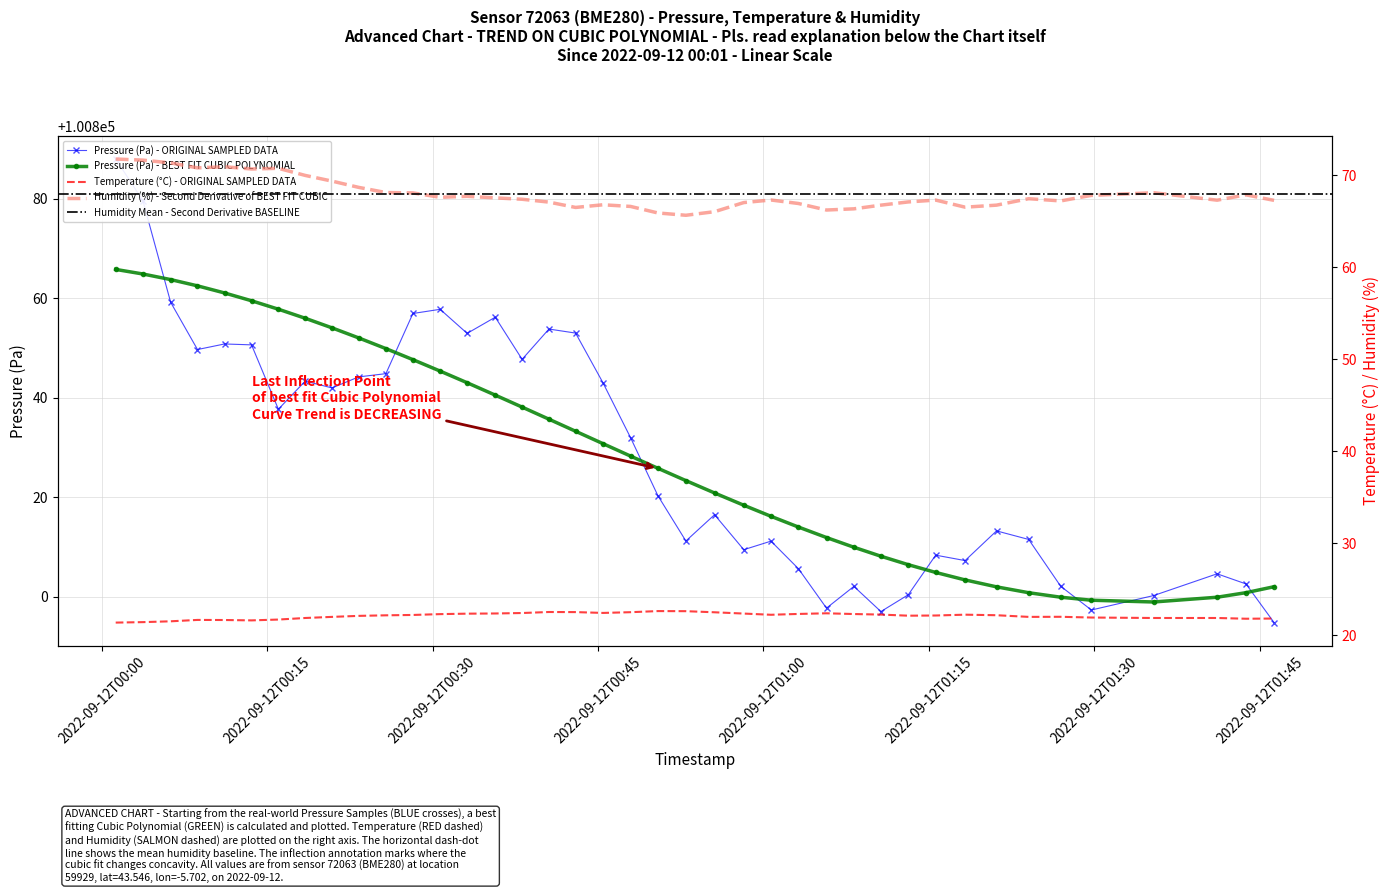

What is the highest value of the Pressure (Pa) - BEST FIT CUBIC POLYNOMIAL series?

100865.8